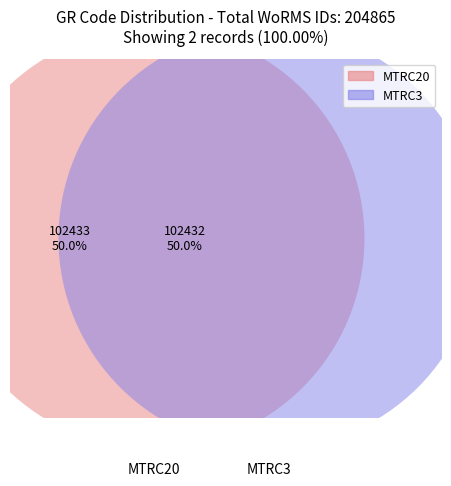

How many segments does this pie chart have?

2